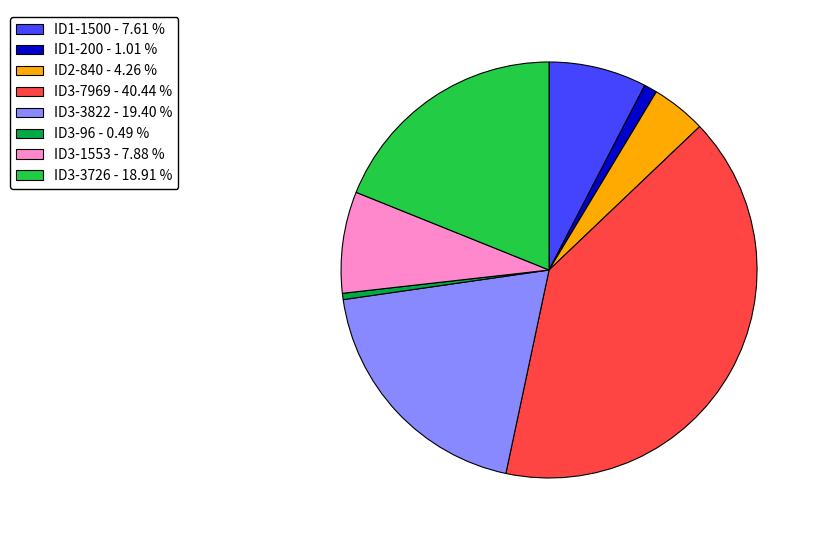

Which category has the smallest portion of the pie?

ID3-96 - 0.49 %